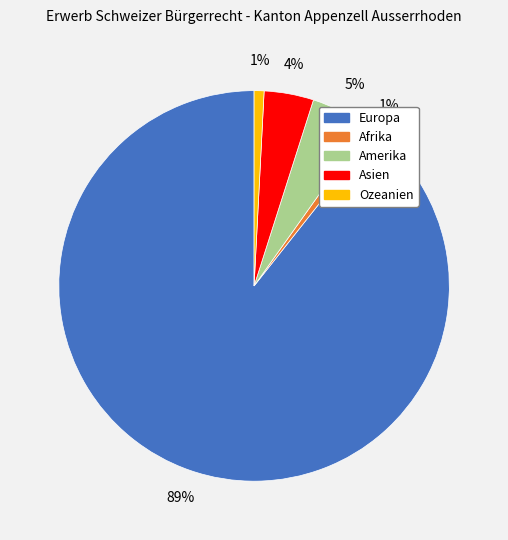

To the nearest percent, what is the average slice percentage?

20%